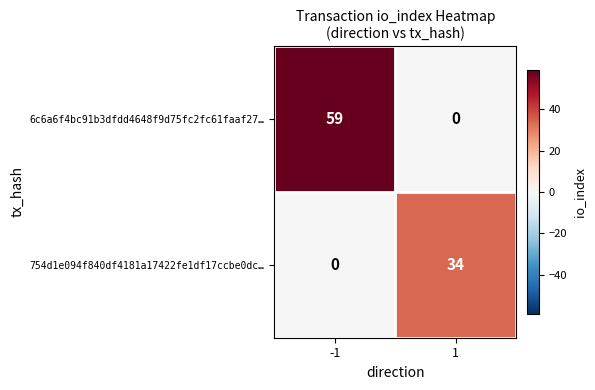

Rank the series at 1 from lowest to highest value.

6c6a6f4bc91b3dfdd4648f9d75fc2fc61faaf27…, 754d1e094f840df4181a17422fe1df17ccbe0dc…